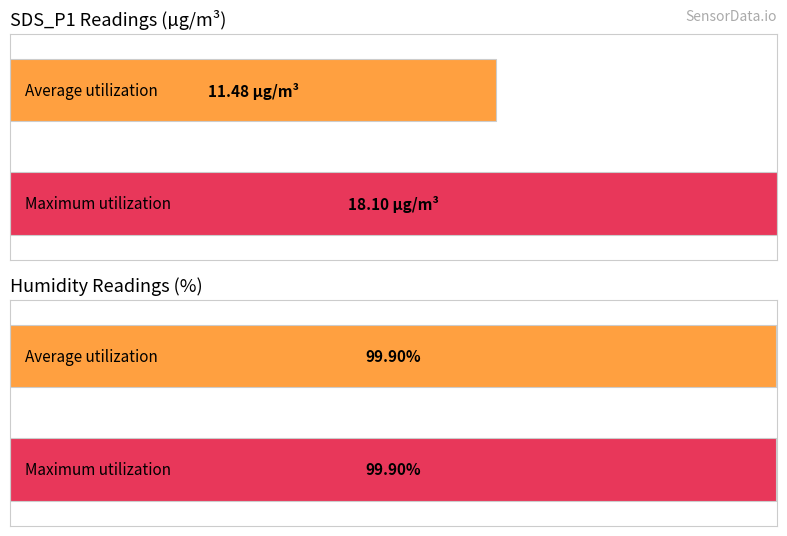

How many values in the Average utilization series exceed 99?

1